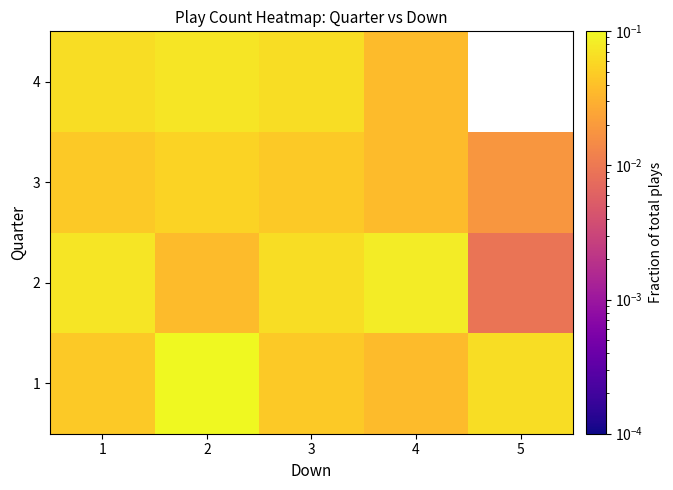

Rank the categories by 2 value from highest to lowest.

4, 1, 3, 2, 5